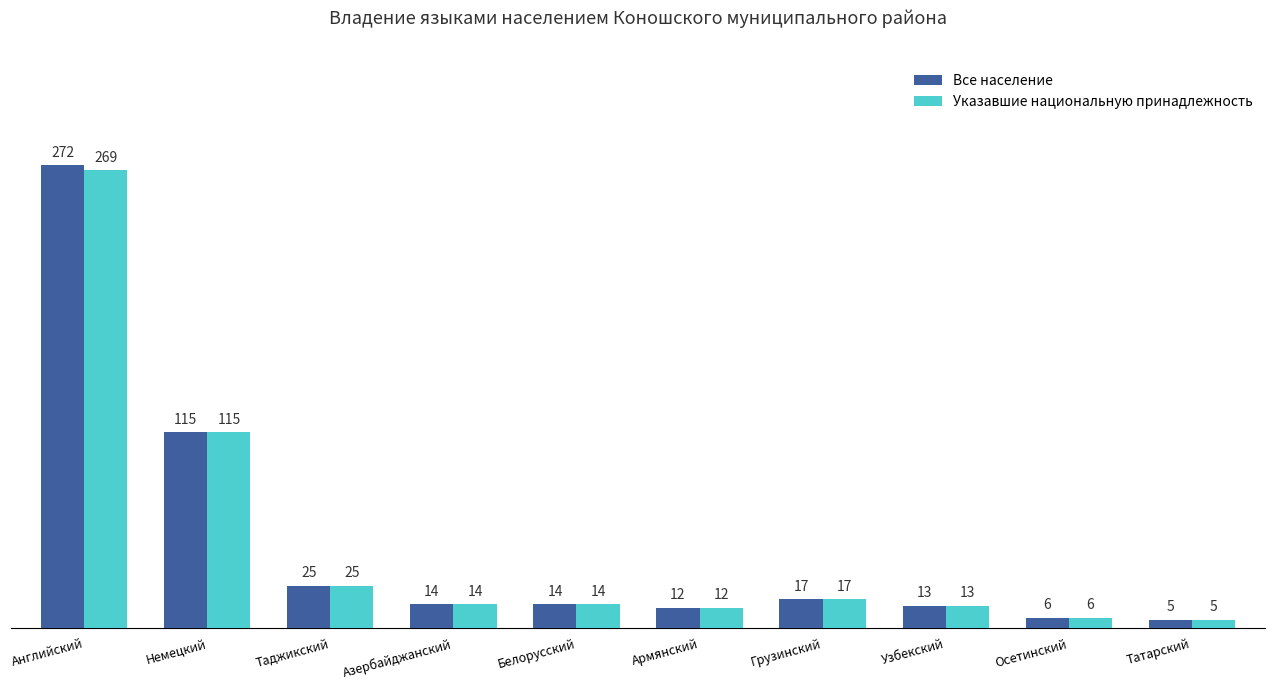

What is the label of the 6th bar from the left?

Армянский